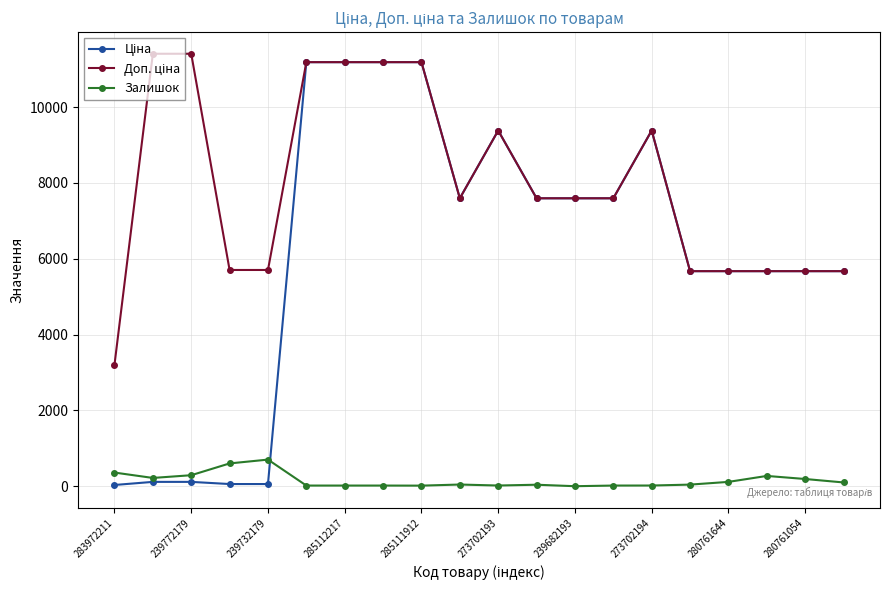

What is the maximum value shown in the chart?

11410.0